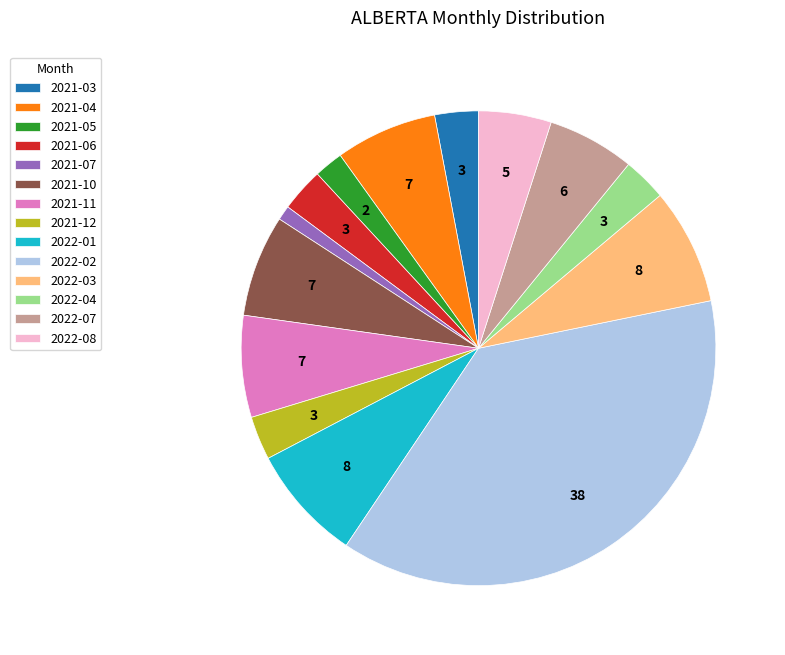

Is it true that 2022-03 is 21% of the pie?

False